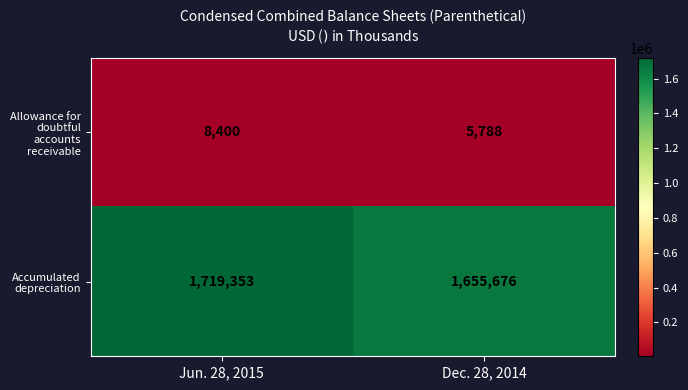

At which label does Allowance for doubtful accounts receivable reach its peak?

Jun. 28, 2015